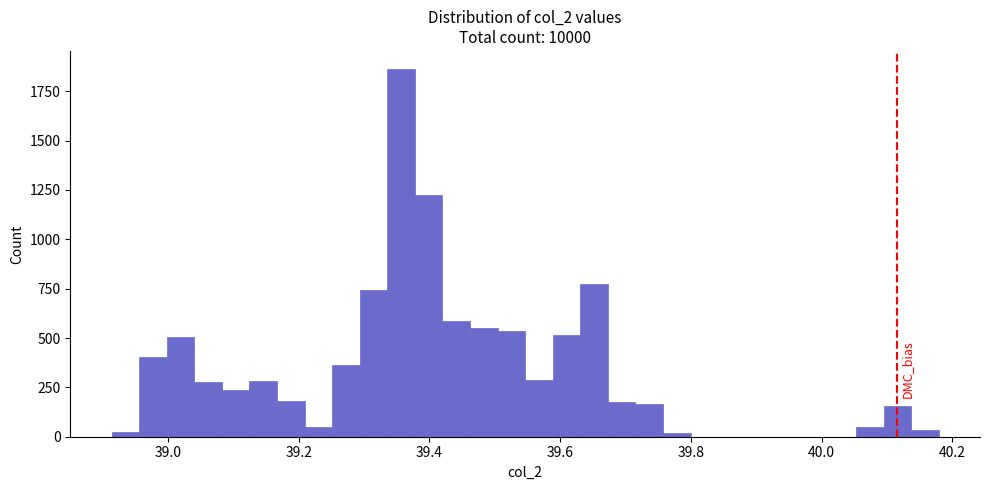

Read against the x-axis, roughly where is the centre of the tallest bar?

39.36